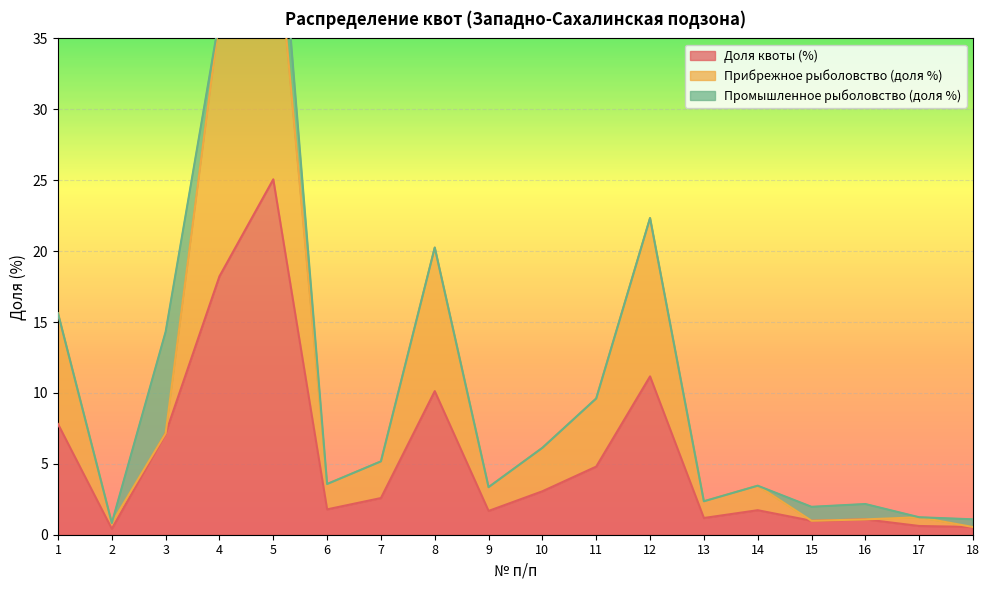

True or false: Прибрежное рыболовство (доля %) and Доля квоты (%) intersect in this chart.

False